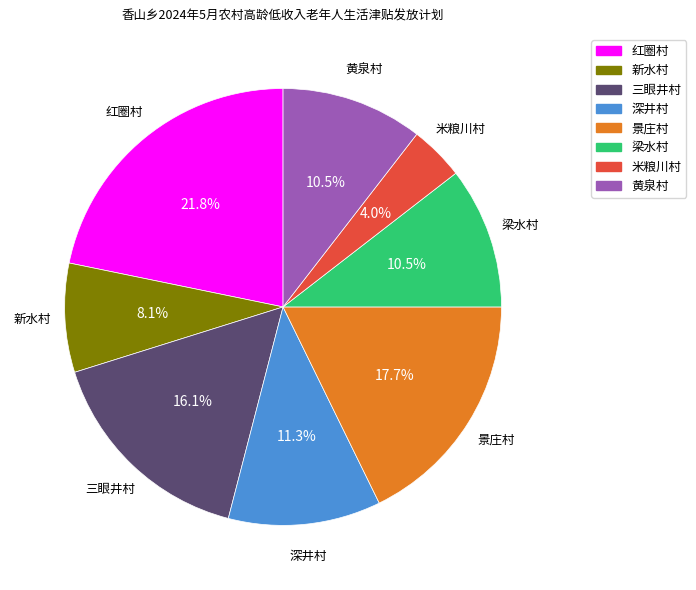

True or false: 梁水村 accounts for 16% of the total.

False